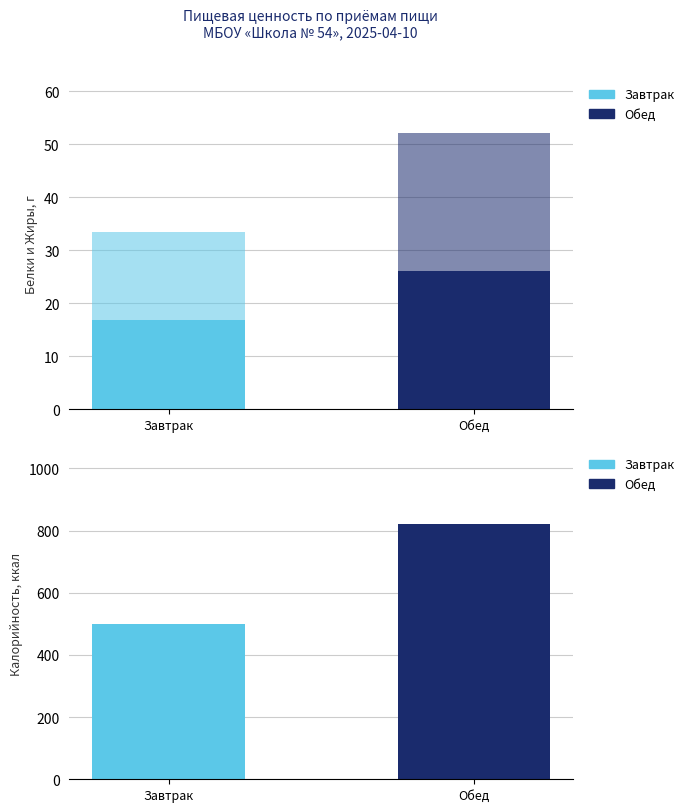

How many bars are there in total?

8